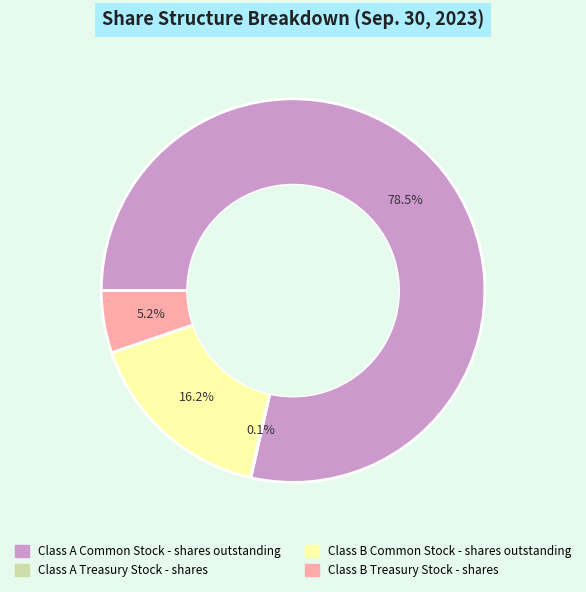

What is the majority slice?

Class A Common Stock - shares outstanding